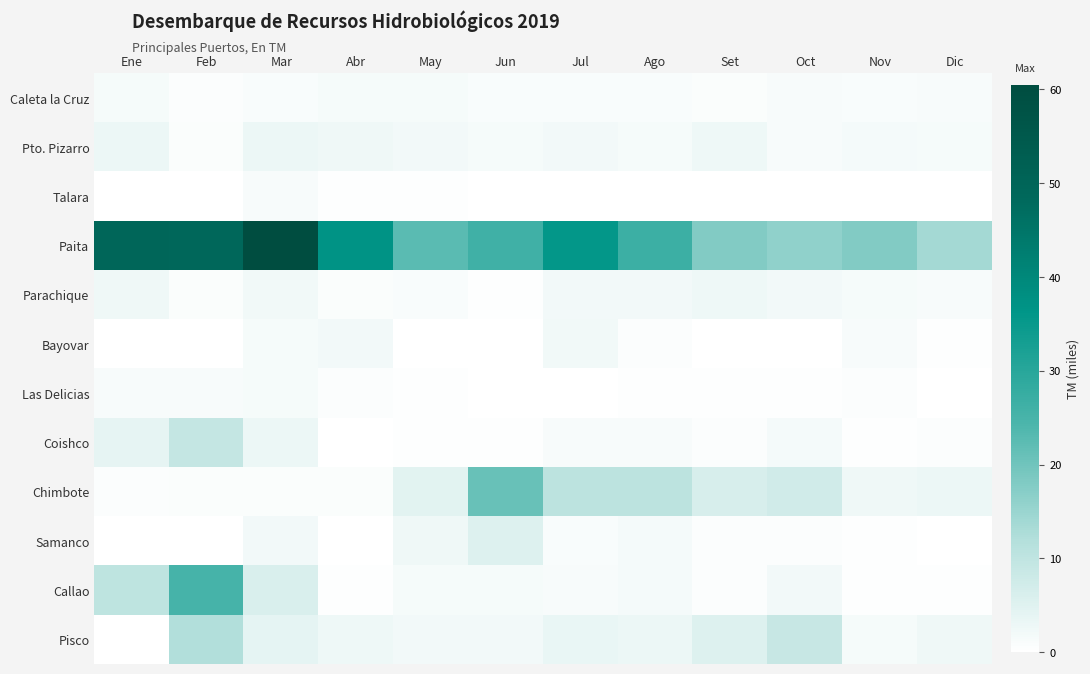

Which series has the widest spread of values?

Paita